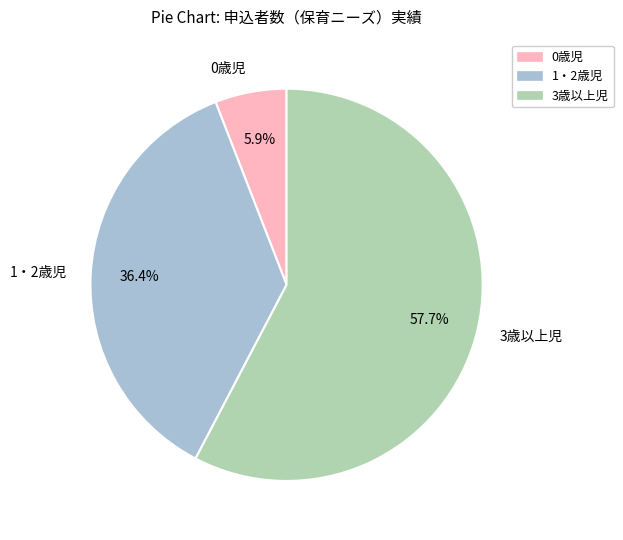

Which has a higher value, 3歳以上児 or 0歳児?

3歳以上児